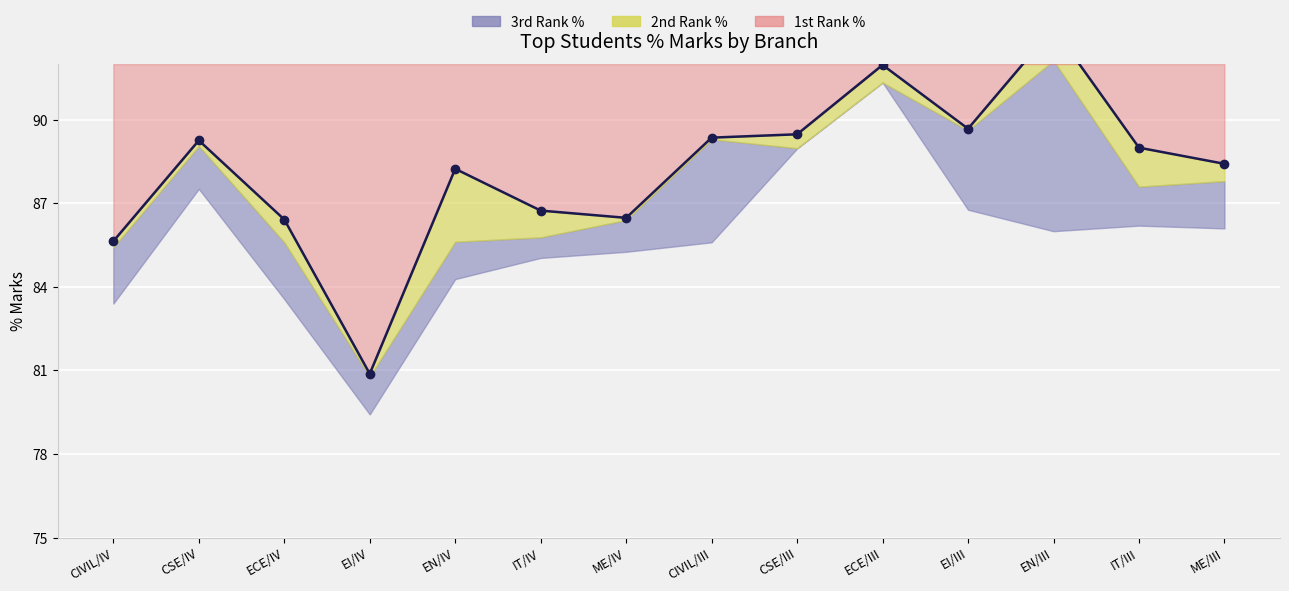

Where is the data nearest to the value 87?

IT/IV